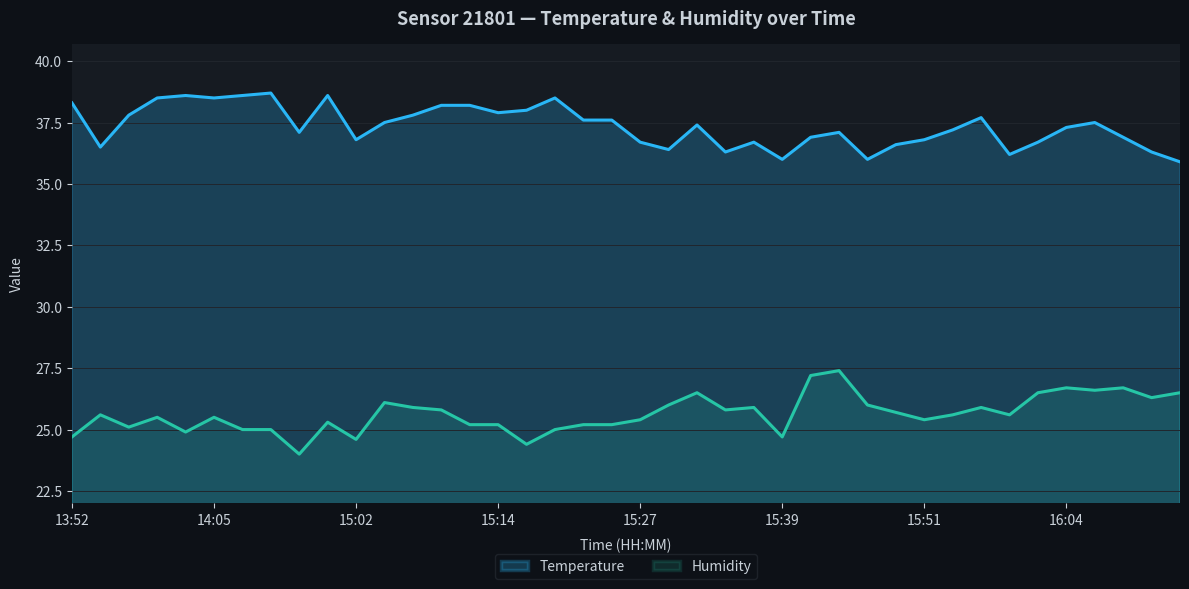

What is the label of the 27th point from the left?

15:41